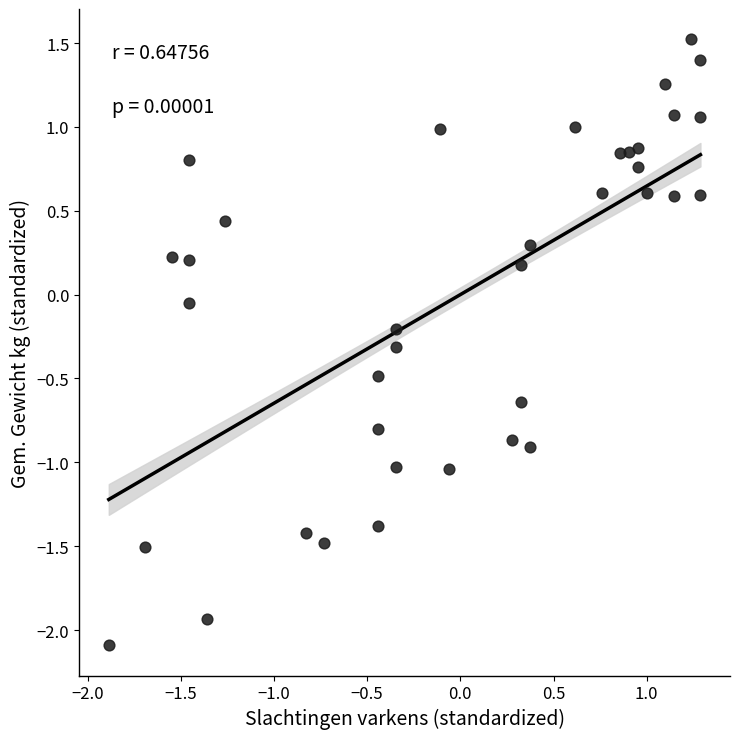

What is the range of Y values (max minus min)?

3.6